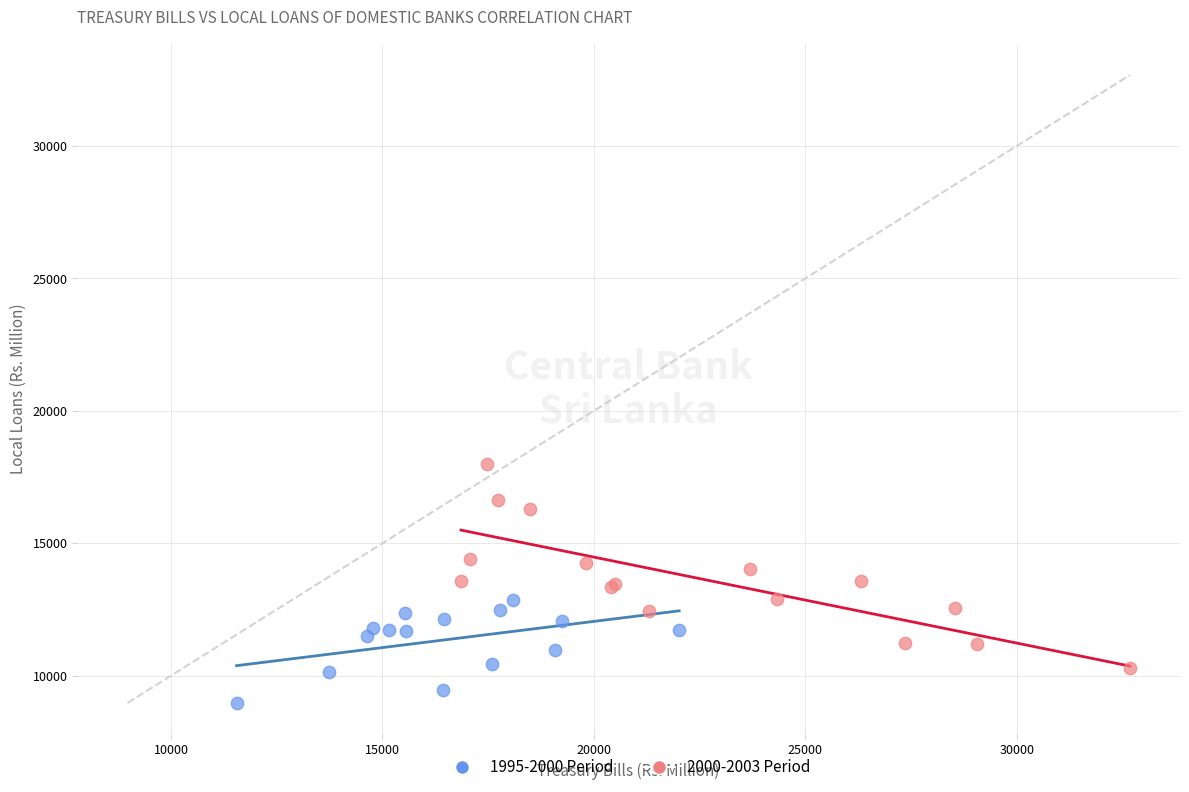

Which series has the largest Y range (max minus min)?

2000-2003 Period